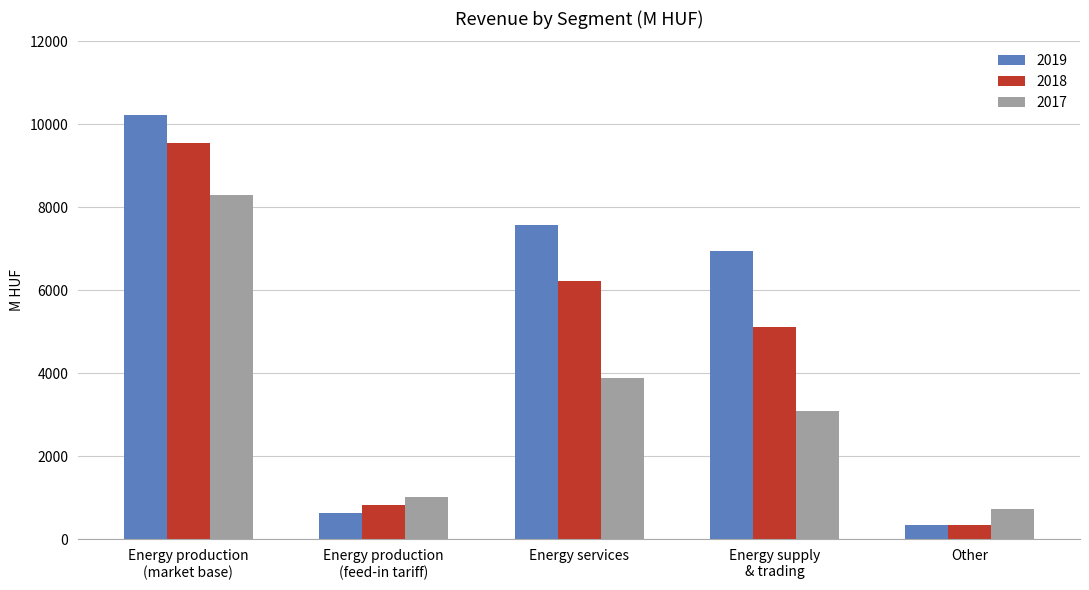

What is the lowest value of the 2017 series?

729.7